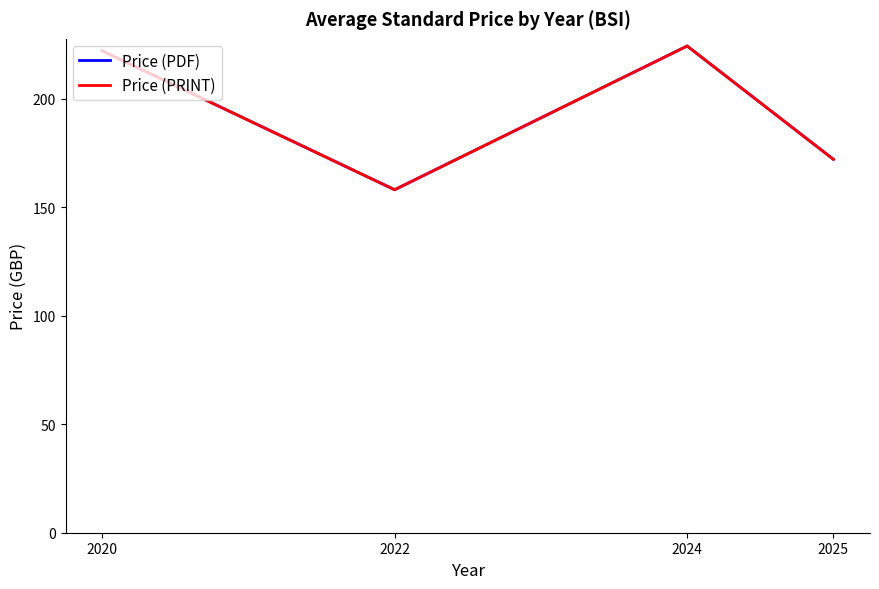

Reading right to left, transcribe all the data shown in this chart.

Price (PDF): 172.0	224.2	158.0	222.0
Price (PRINT): 172.0	224.2	158.0	222.0